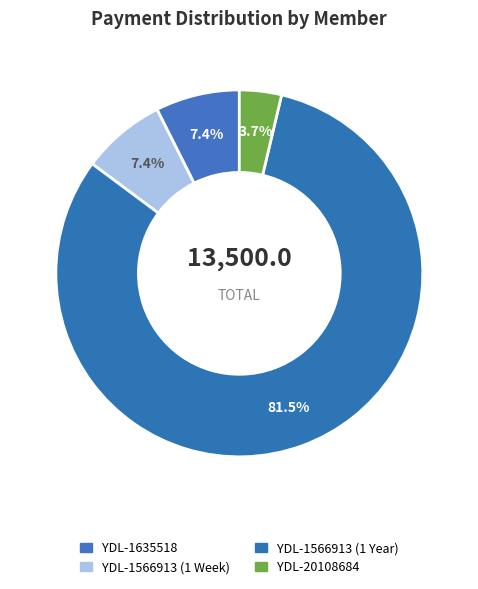

To the nearest percent, what portion does YDL-1566913 (1 Week) represent?

7%